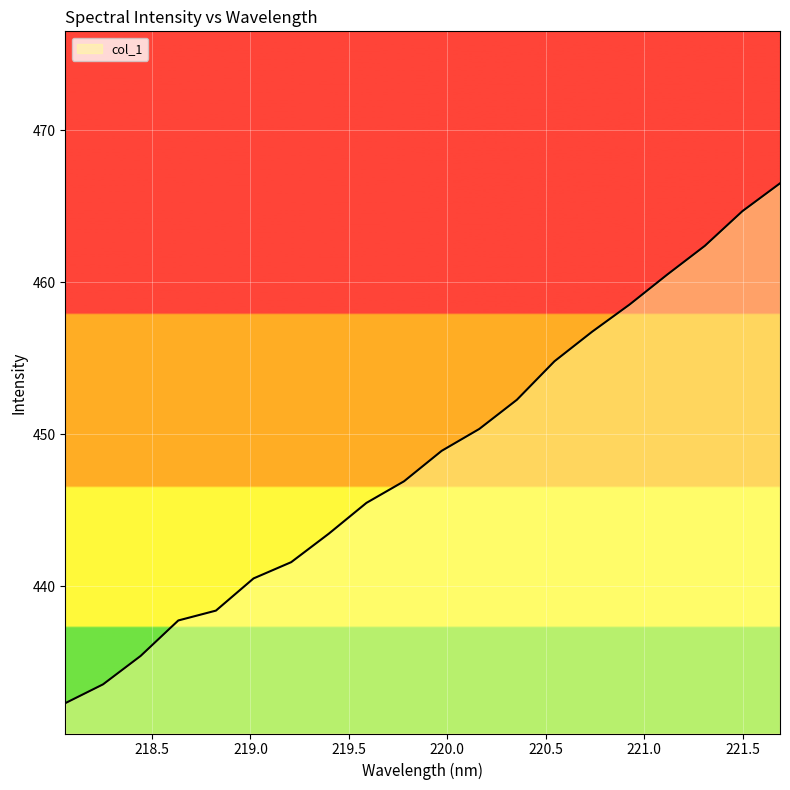

True or false: there are more than 2 points higher than both neighbors.

False